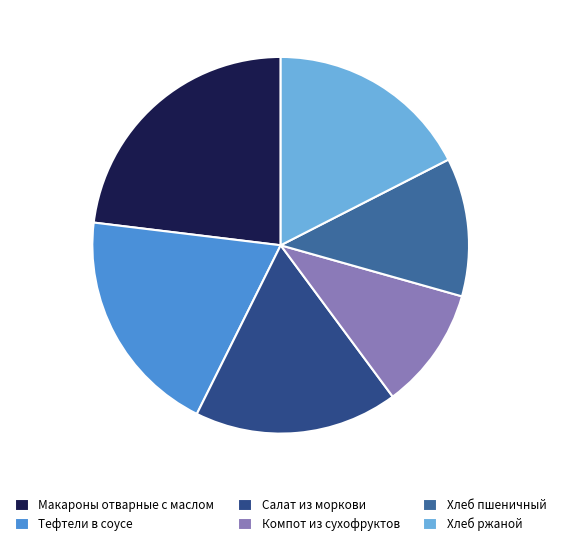

Which category has the smallest portion of the pie?

Компот из сухофруктов